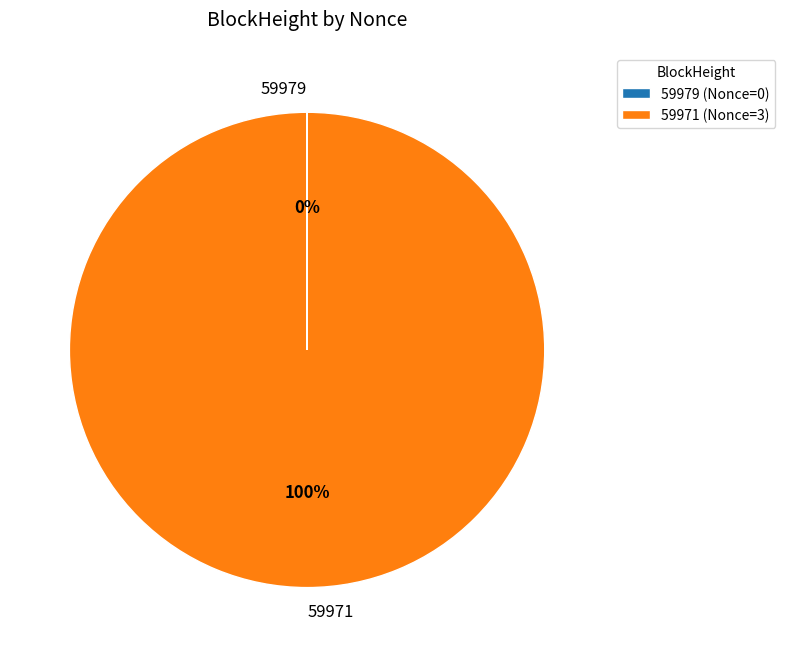

To the nearest percent, what portion does 59971 represent?

100%